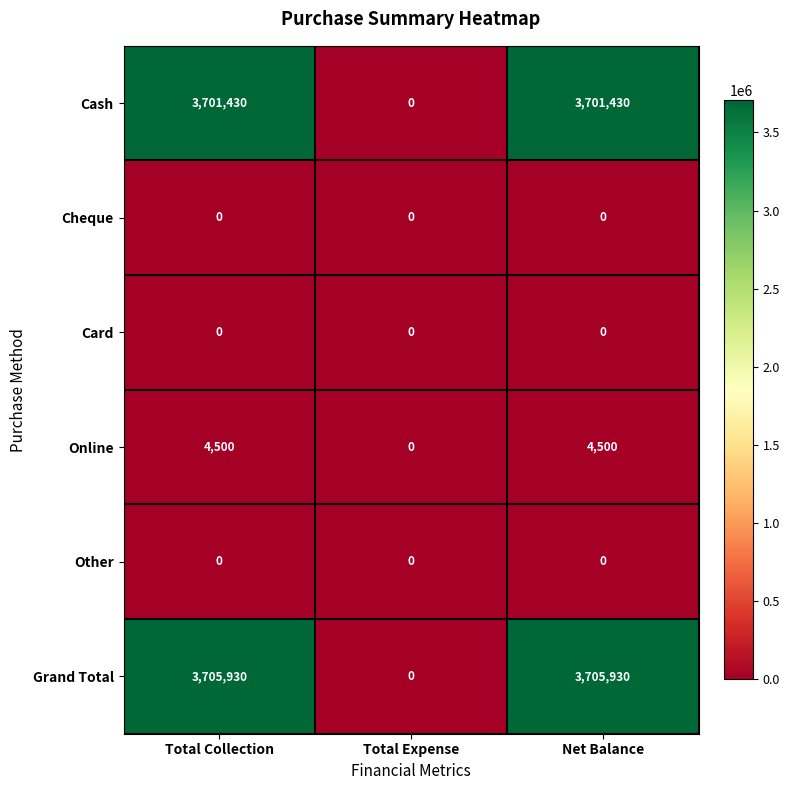

Which series has the widest spread of values?

Grand Total